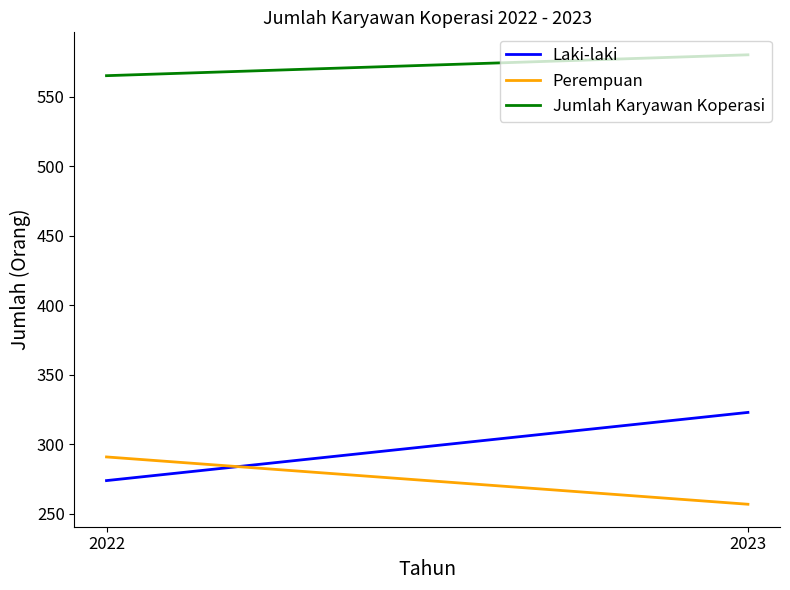

Count the Jumlah Karyawan Koperasi values in the range 565 to 580.

2